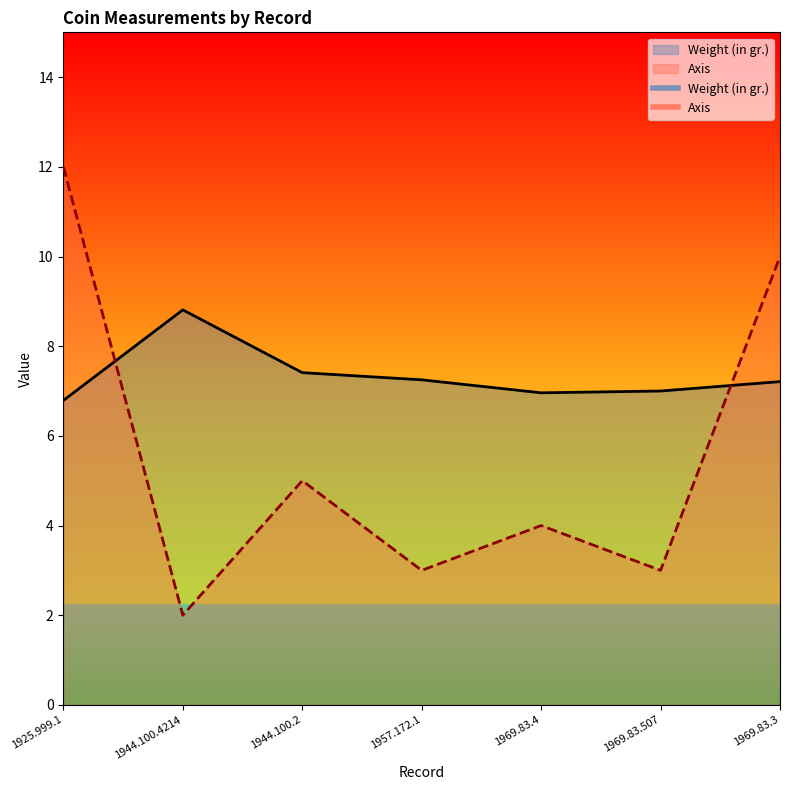

At how many categories does at least one series exceed 9?

2